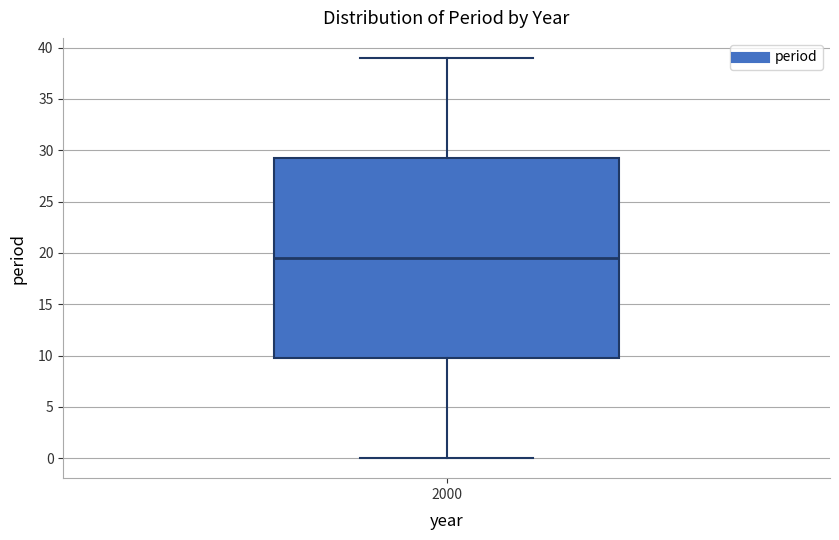

Where is the upper edge of the box at x = 2000 on the y-axis? The values are not printed on the chart, so give them approximately, as read against the axis.

29.5